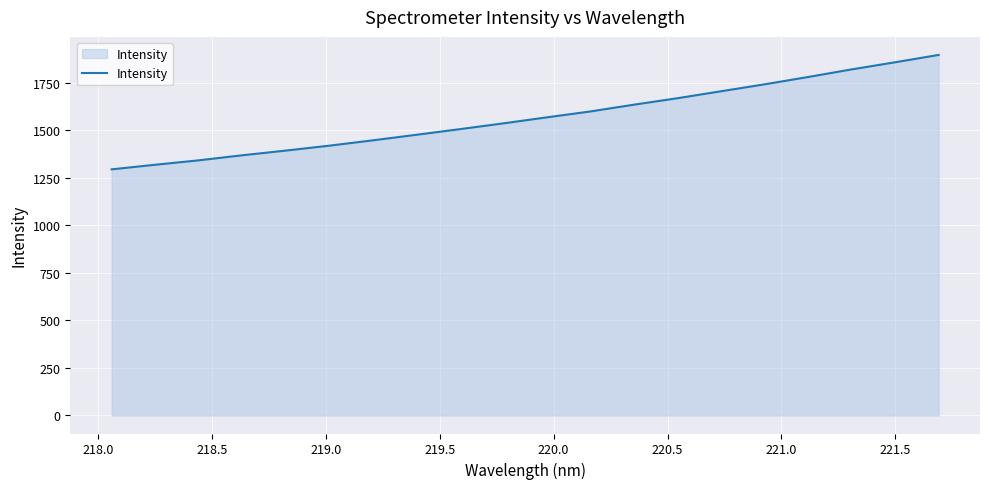

What is the average value?

1568.9